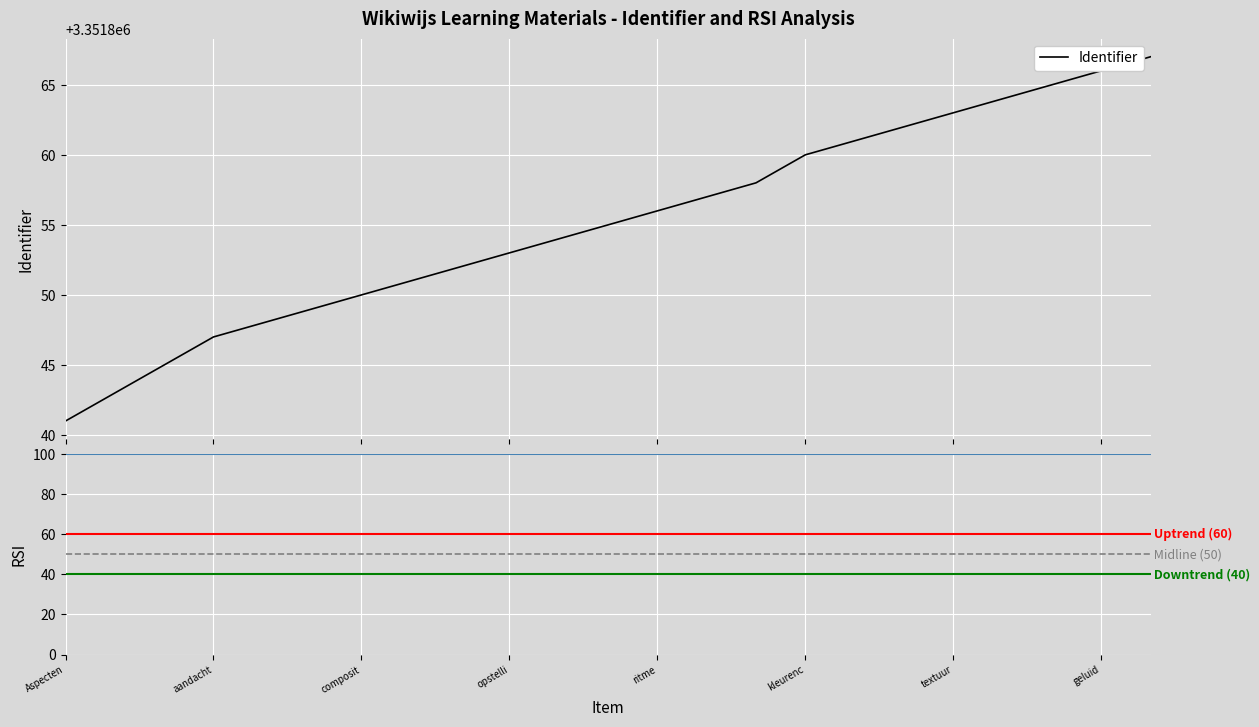

Is this an area chart (filled region under the line)?

No